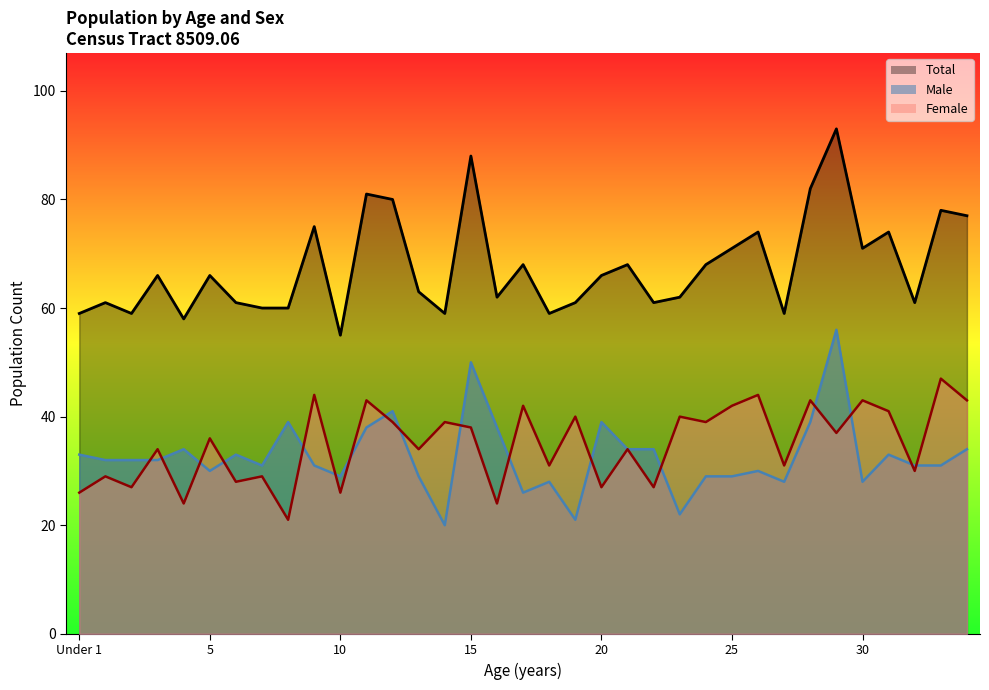

What is the difference between the maximum and minimum values in the Male series?

36